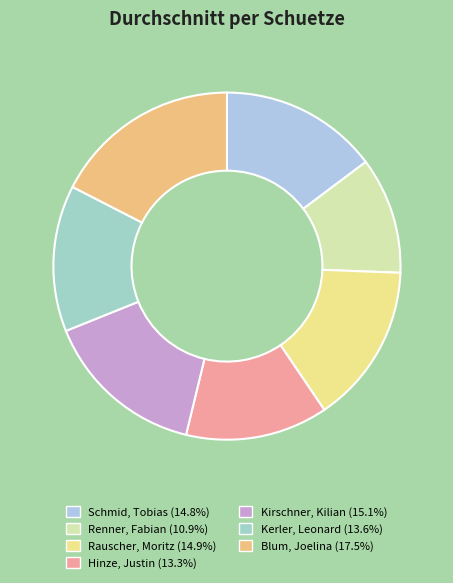

Is it true that Hinze, Justin is 13% of the pie?

True